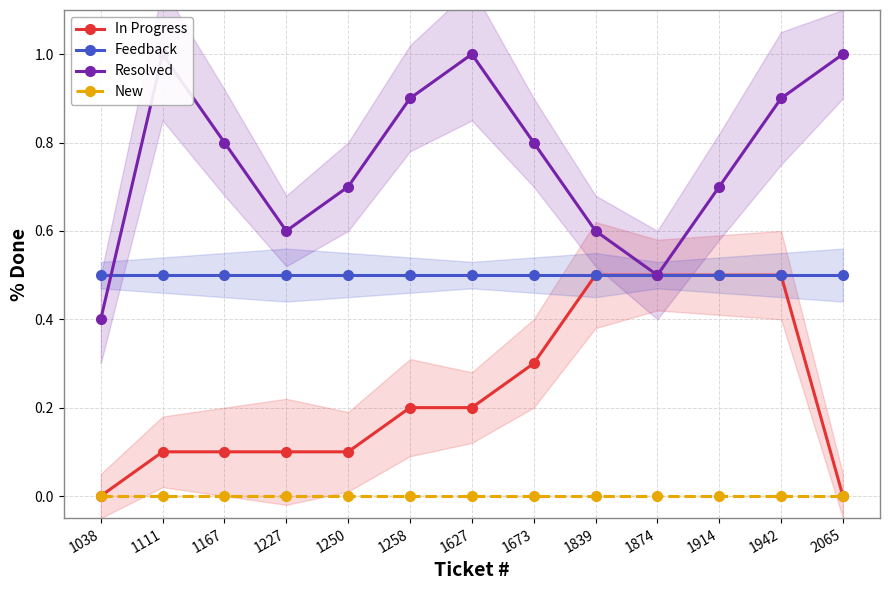

At which category is the sum across all series the highest?

1942